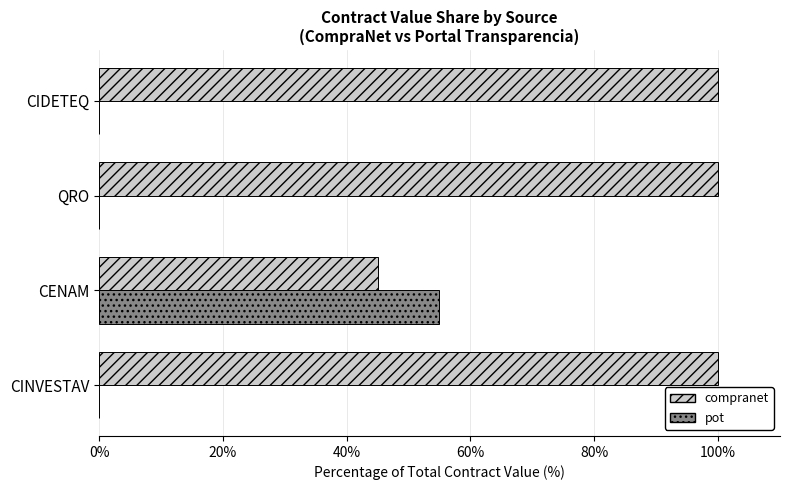

What is the total value across all series at CINVESTAV?

100.0